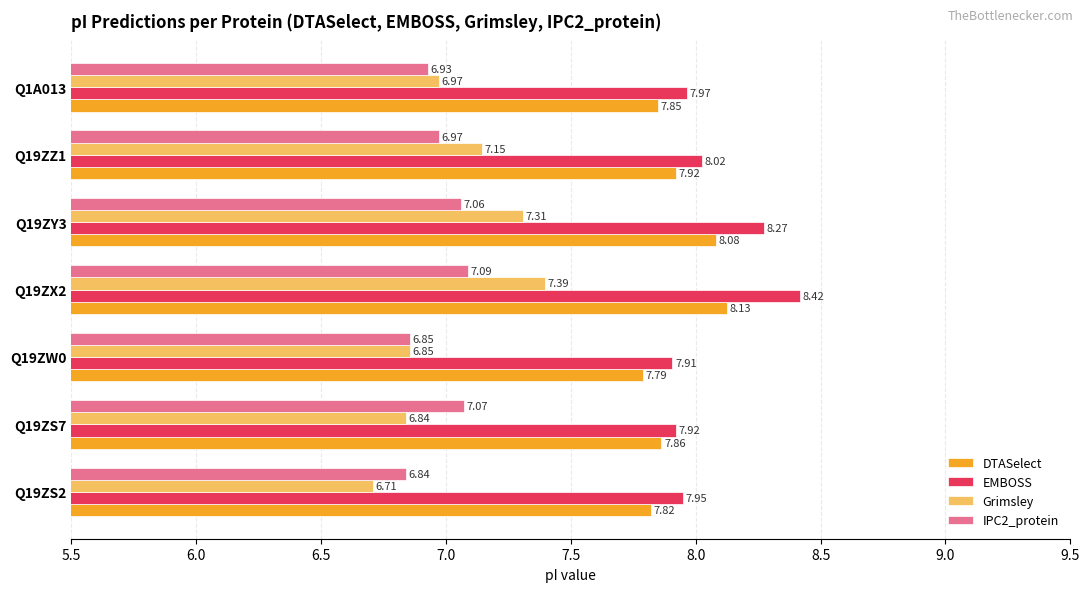

Which label corresponds to the largest value in the chart?

Q19ZX2